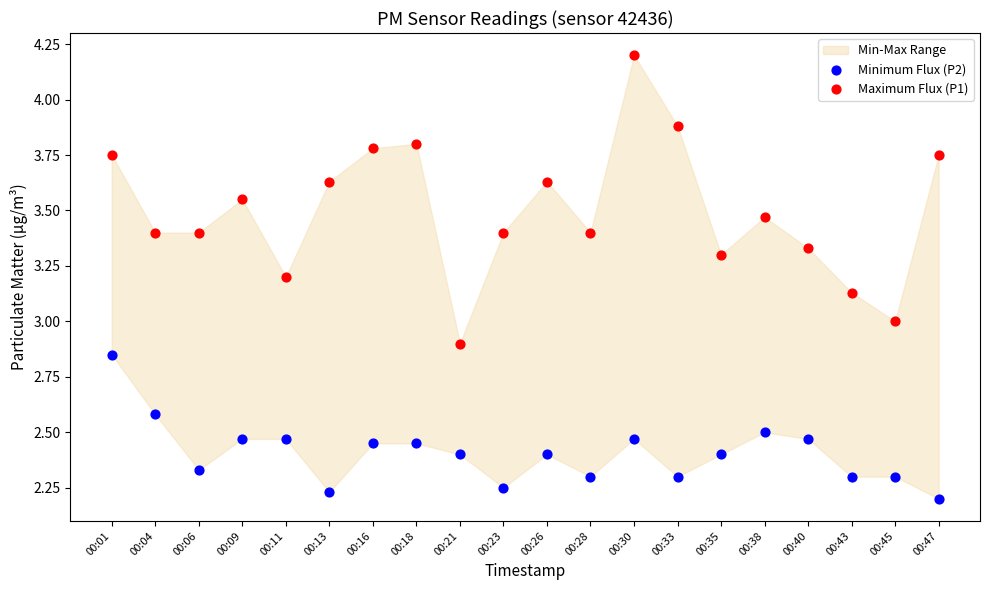

Which series contains the highest Y value?

Maximum Flux (P1)